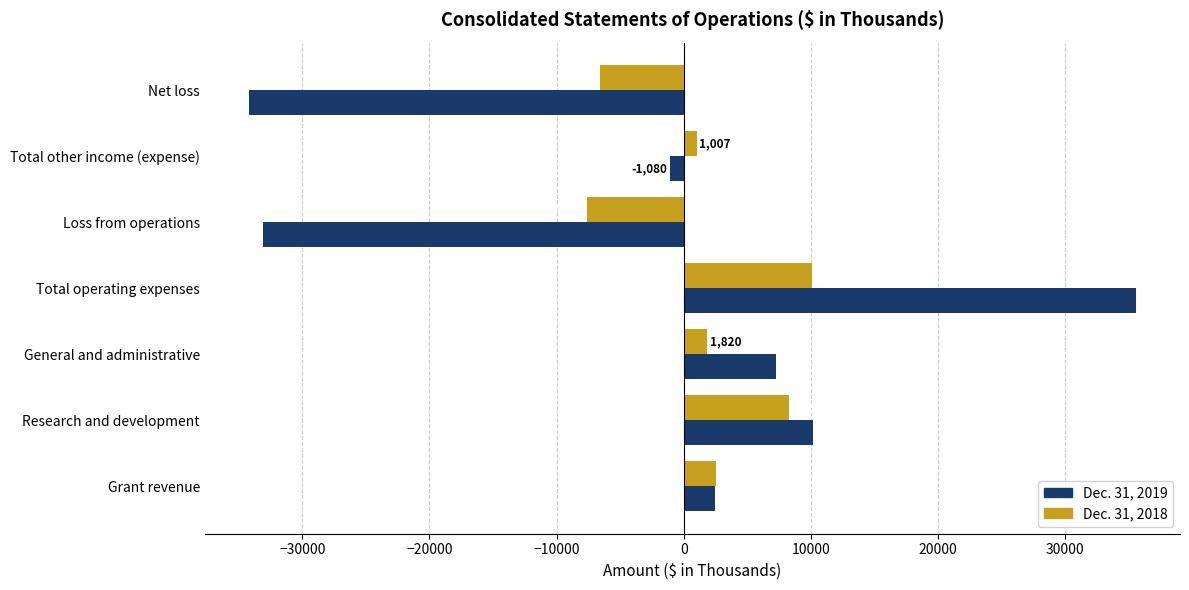

Where is Dec. 31, 2018 nearest to the value 1260?

Total other income (expense)